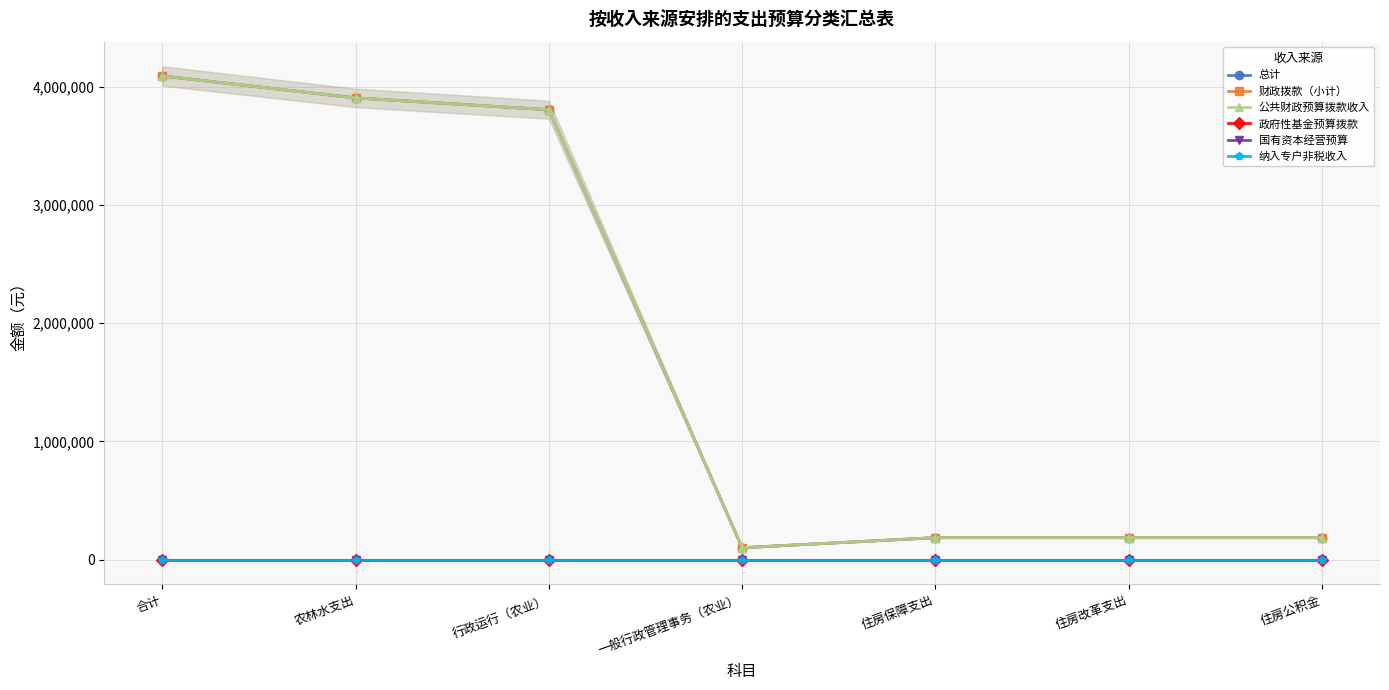

What is the label of the 1st point from the right?

住房公积金